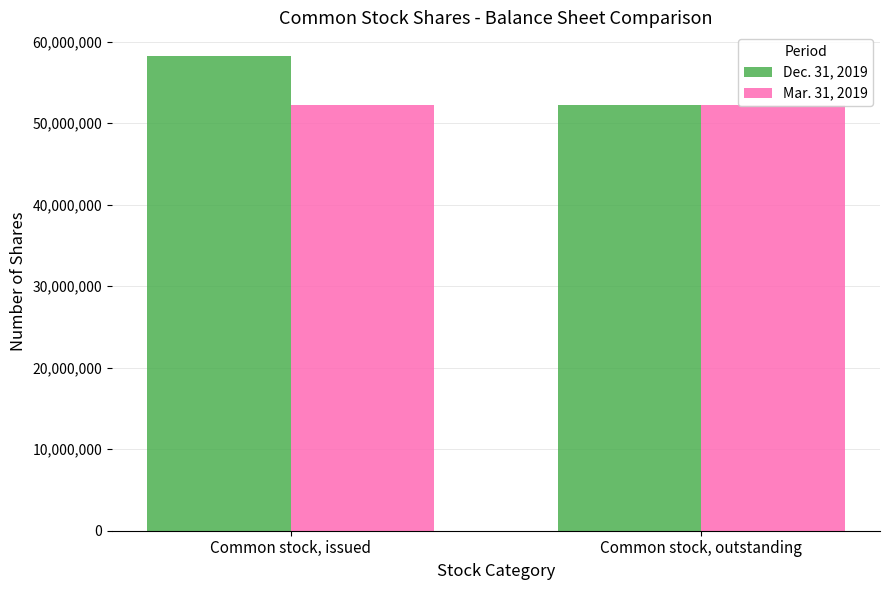

Between Common stock, outstanding and Common stock, issued, which is larger?

Common stock, issued